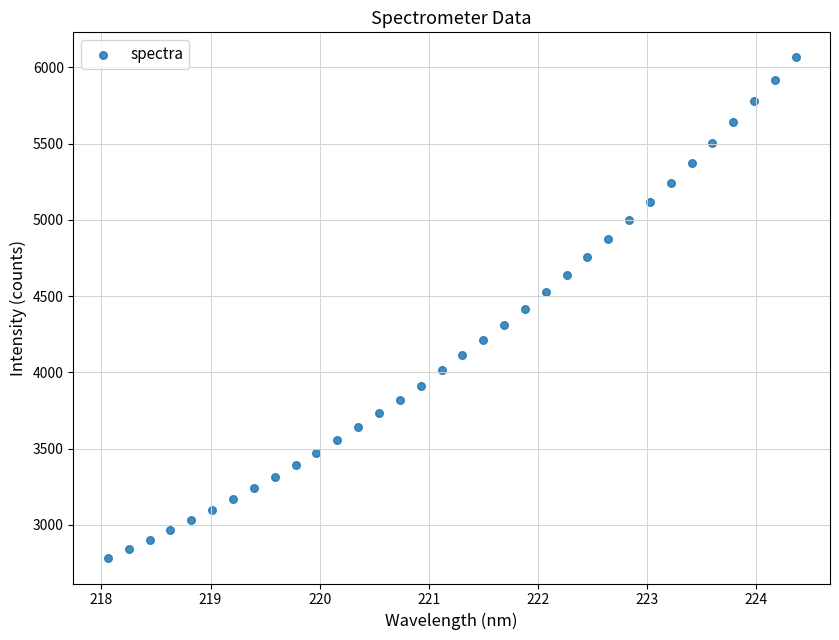

What is the range of X values (max minus min)?

6.3